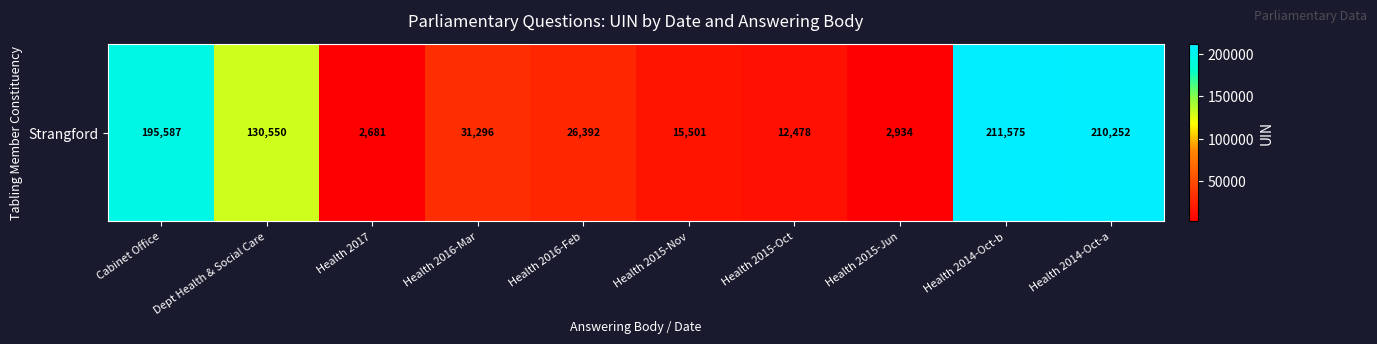

How many distinct data groups are displayed?

1